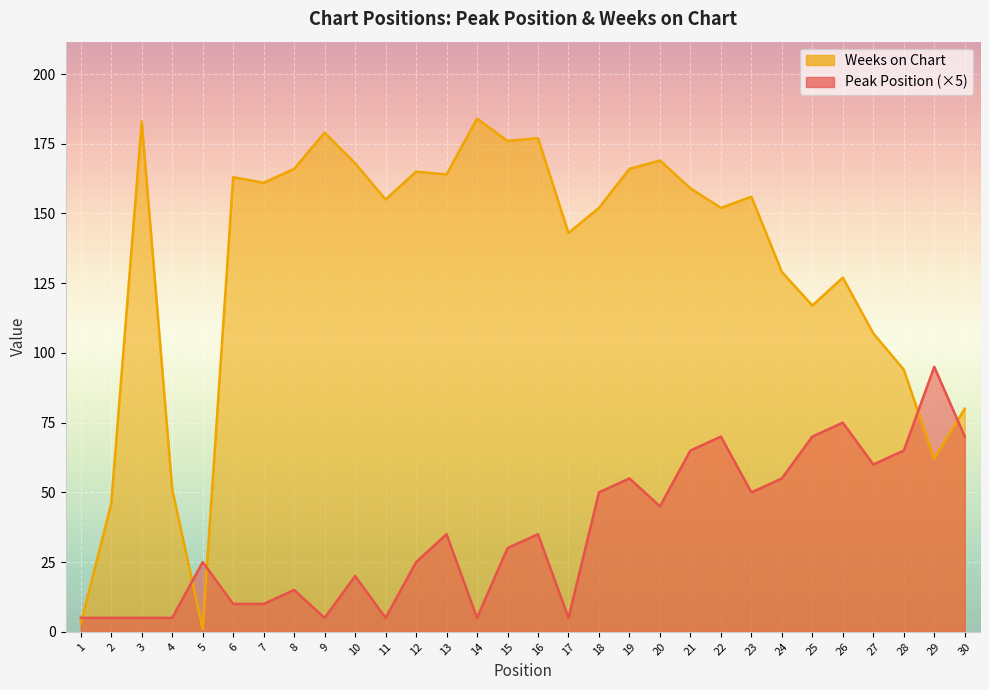

Where does the Weeks on Chart series first go above 156?

3